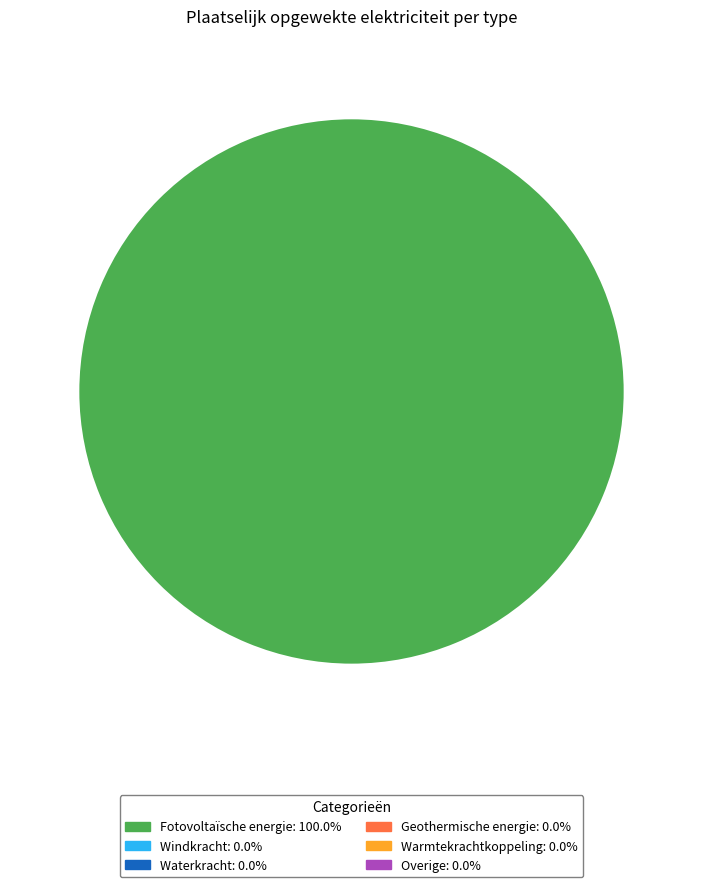

Does any single category account for the majority?

Yes